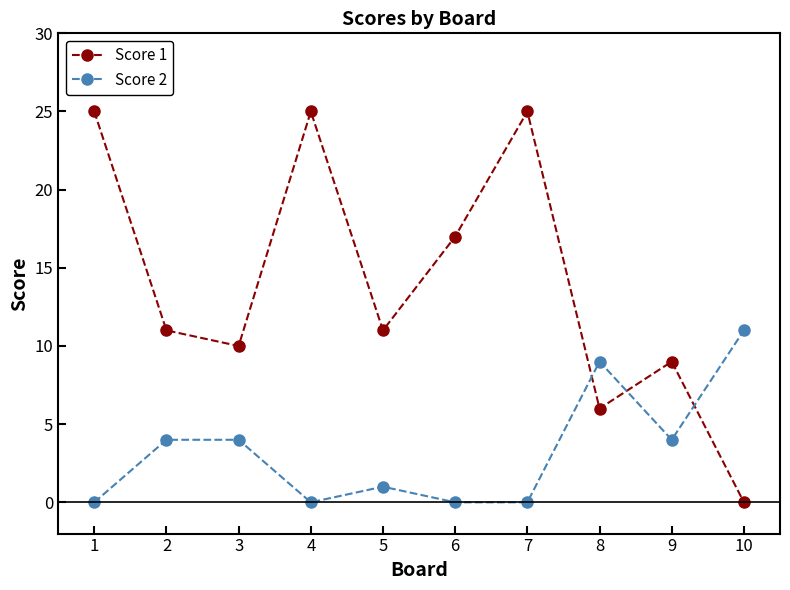

What is the total value across all series at 1?

25